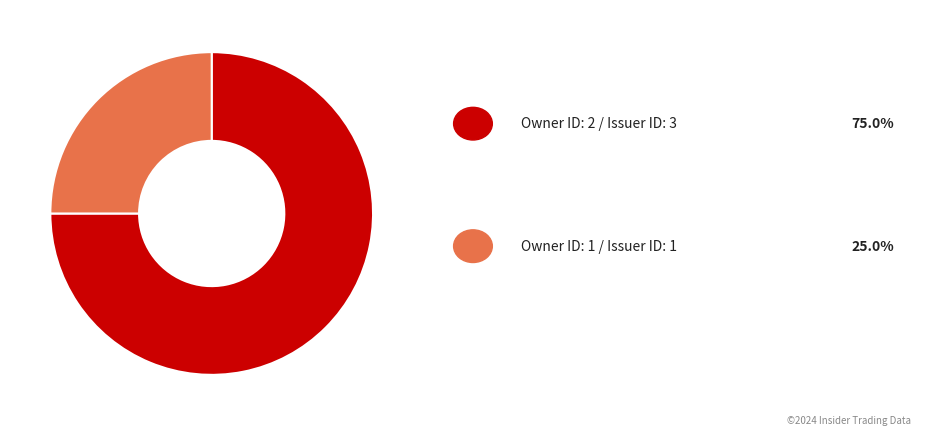

Does any single category account for the majority?

Yes